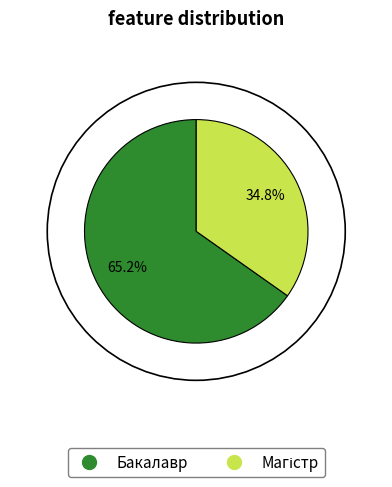

Which category accounts for the majority?

Бакалавр